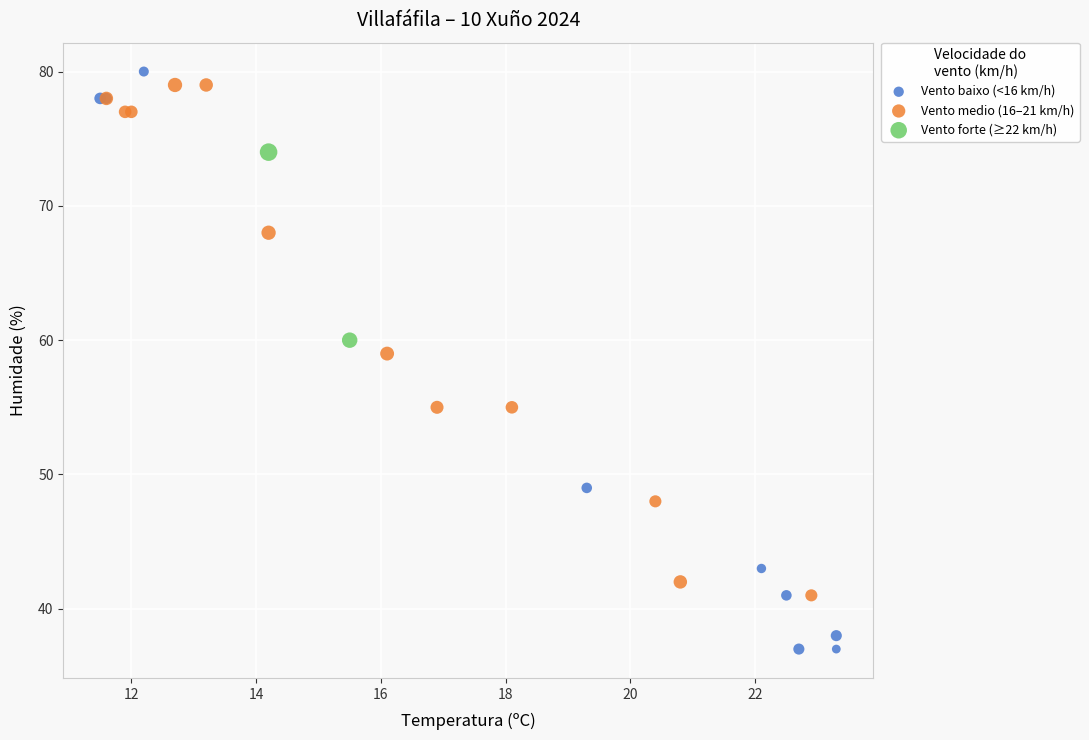

What are all the series names shown in the legend?

Vento baixo (<16 km/h), Vento medio (16–21 km/h), Vento forte (≥22 km/h)